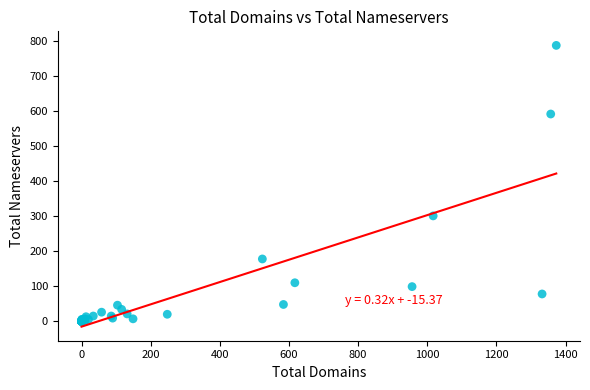

What Y value in the scatter plot is closest to 394?

301